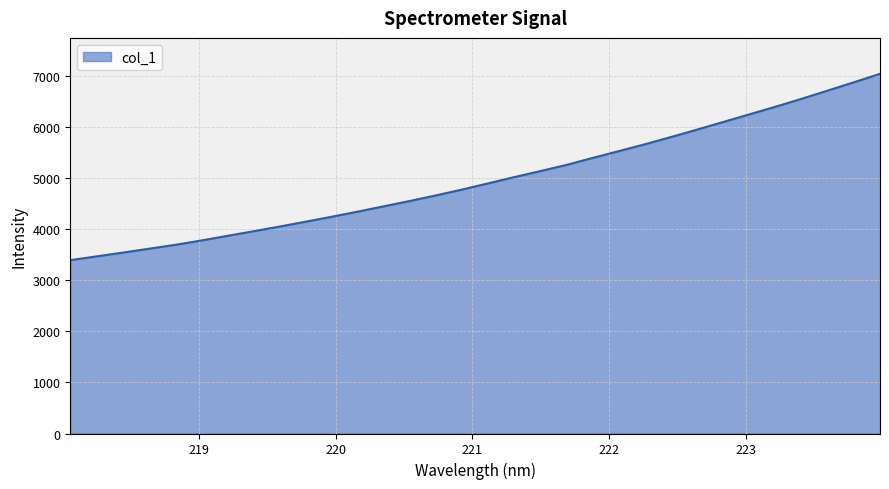

What is the minimum value shown in the chart?

3397.3